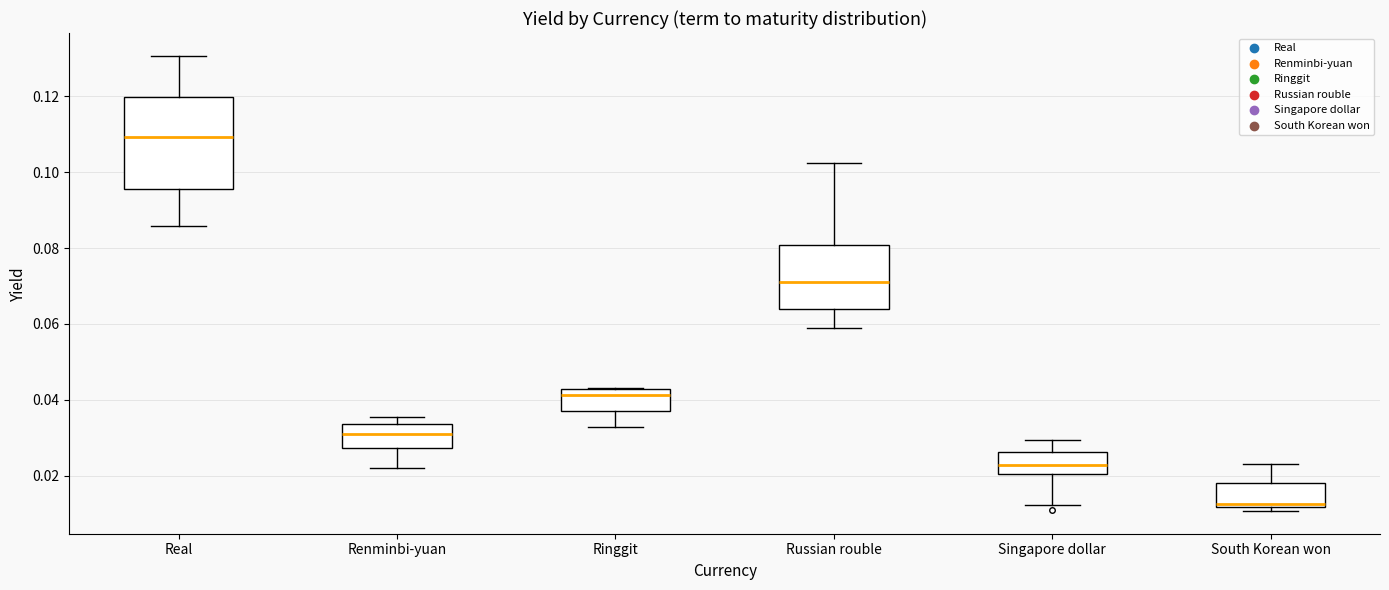

Reading left to right, transcribe this box plot: for each box, give where its median line is, the range the box spans, and where its two whiskers end, as read against the y-axis. The values are not printed on the chart, so give them approximately, as read against the axis.

Real: median 0.110, box 0.096 to 0.120, whiskers 0.086 to 0.130
Renminbi-yuan: median 0.030, box 0.028 to 0.034, whiskers 0.022 to 0.036
Ringgit: median 0.042 (just below the box's upper edge), box 0.036 to 0.042, whiskers 0.032 to 0.044
Russian rouble: median 0.072, box 0.064 to 0.080, whiskers 0.060 to 0.102
Singapore dollar: median 0.022, box 0.020 to 0.026, whiskers 0.012 to 0.030
South Korean won: median 0.012 (just above the box's lower edge), box 0.012 to 0.018, whiskers 0.010 to 0.024